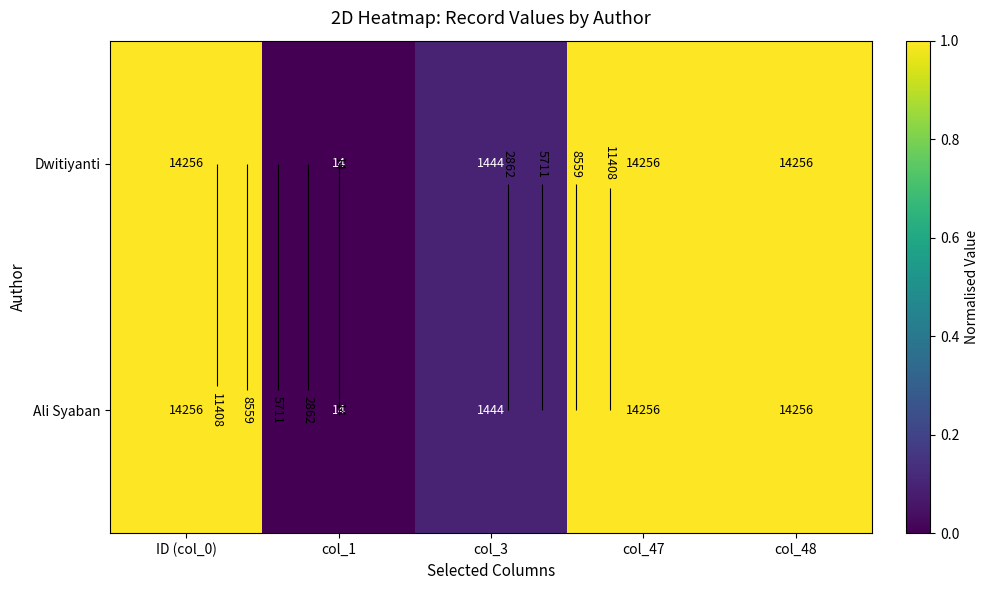

The value of Ali Syaban at col_47 is 1.0. True or false?

True